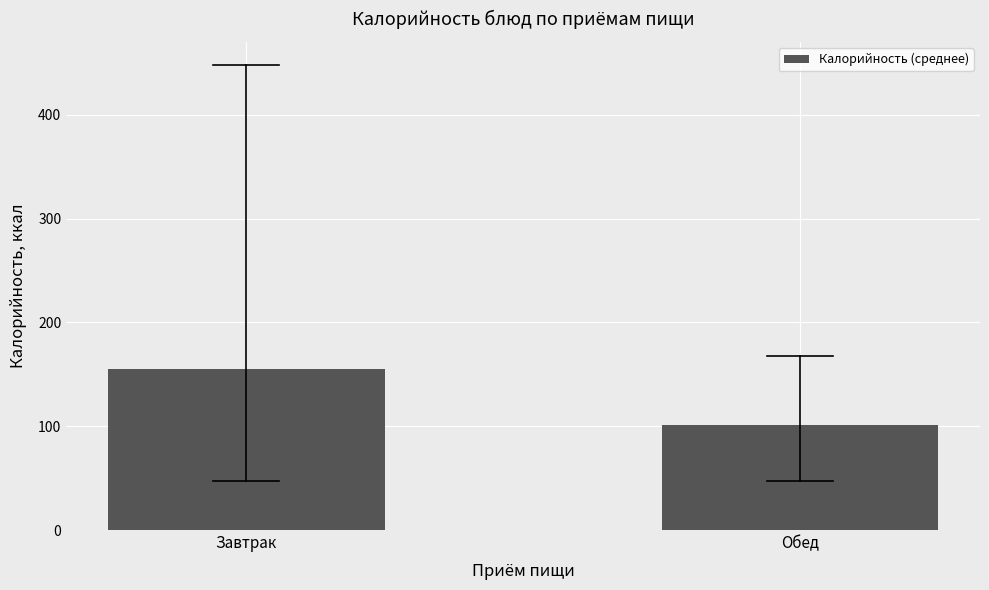

Reading left to right, list all the values displayed in this chart.

155.0	101.3